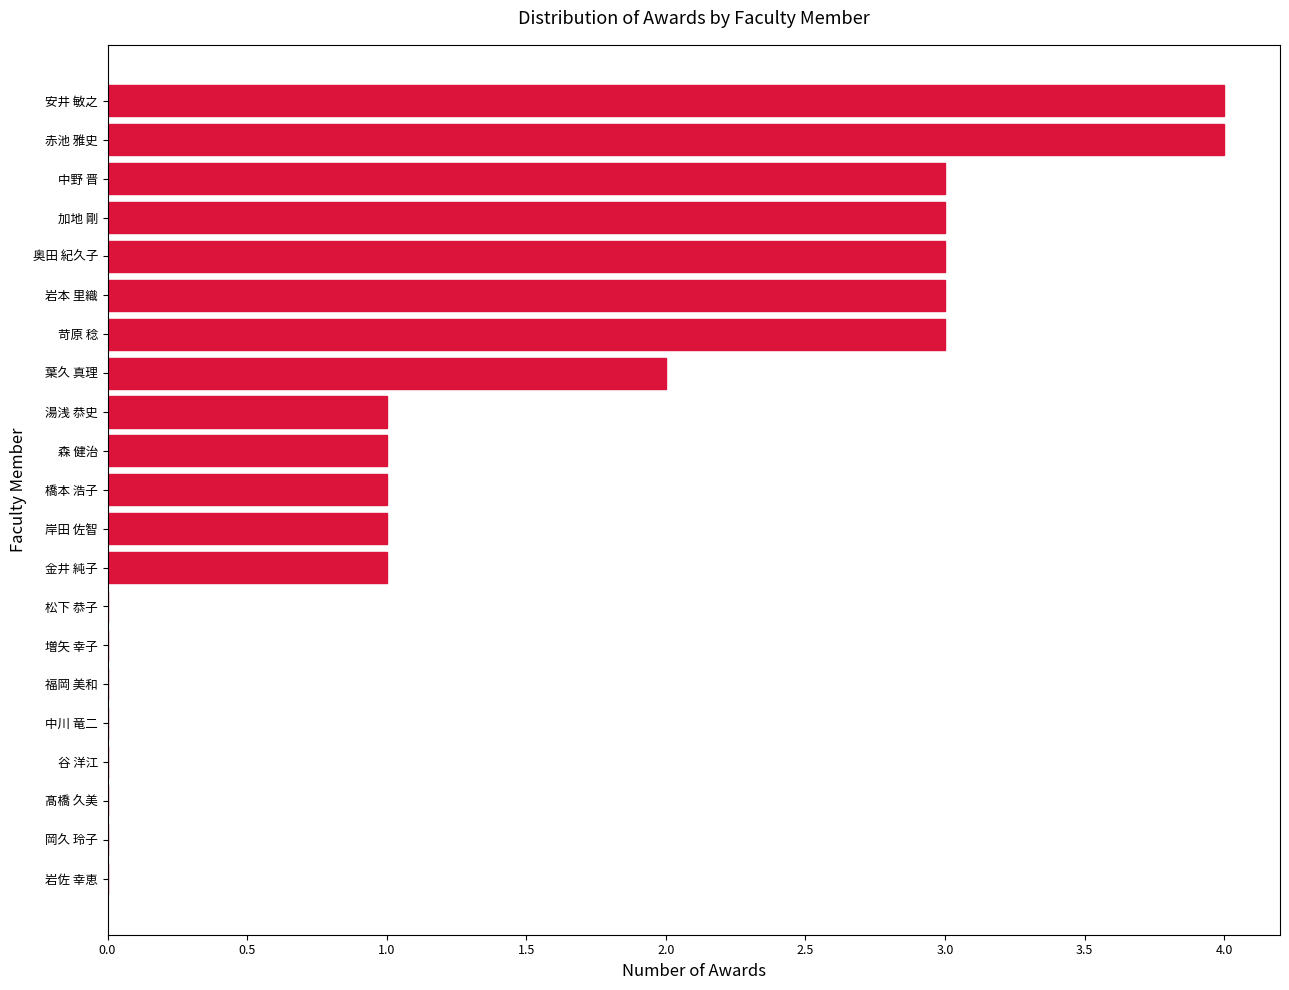

Which has a higher value, 増矢 幸子 or 岩本 里織?

岩本 里織